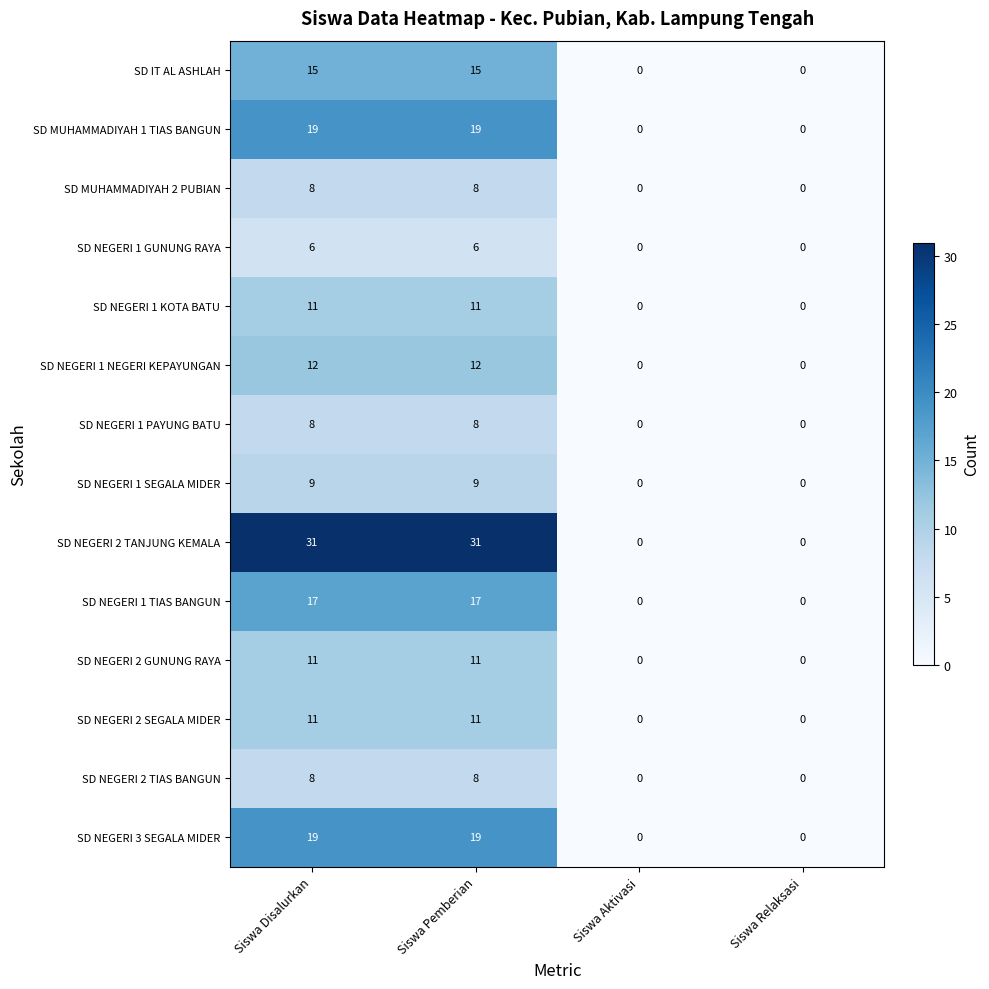

How many SD NEGERI 2 GUNUNG RAYA values are between 0 and 11?

4